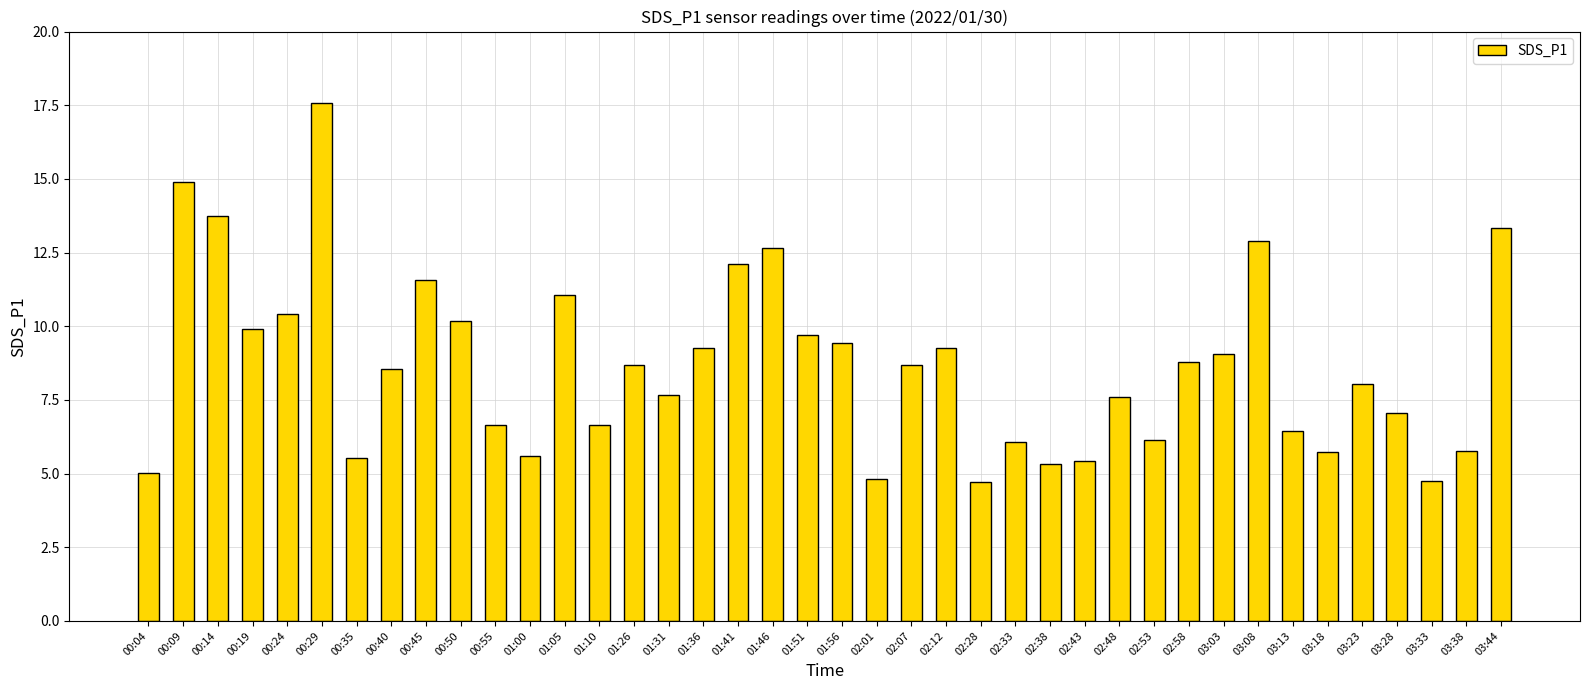

Does the chart contain stacked bars?

No